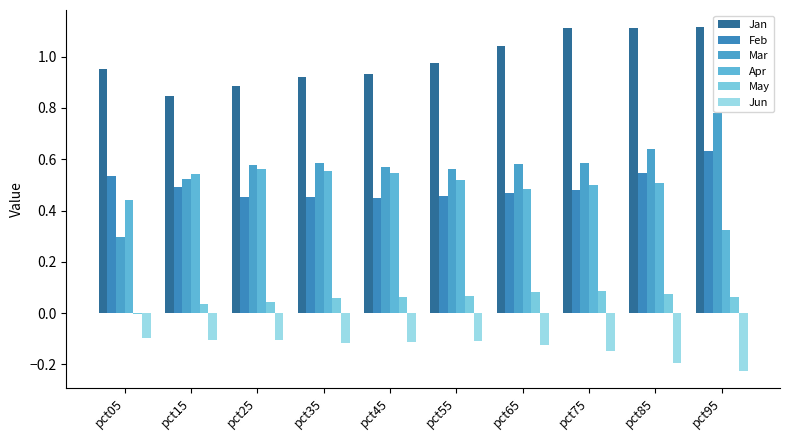

At how many categories does at least one series exceed 0?

10